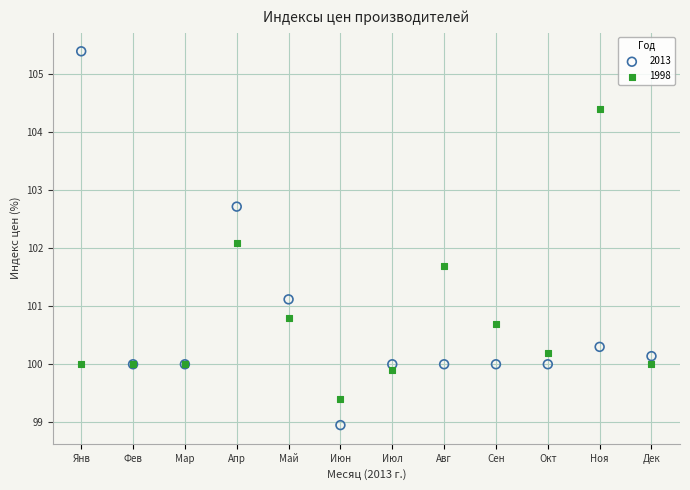

In the 2013 series, what Y value is closest to 102?

102.7